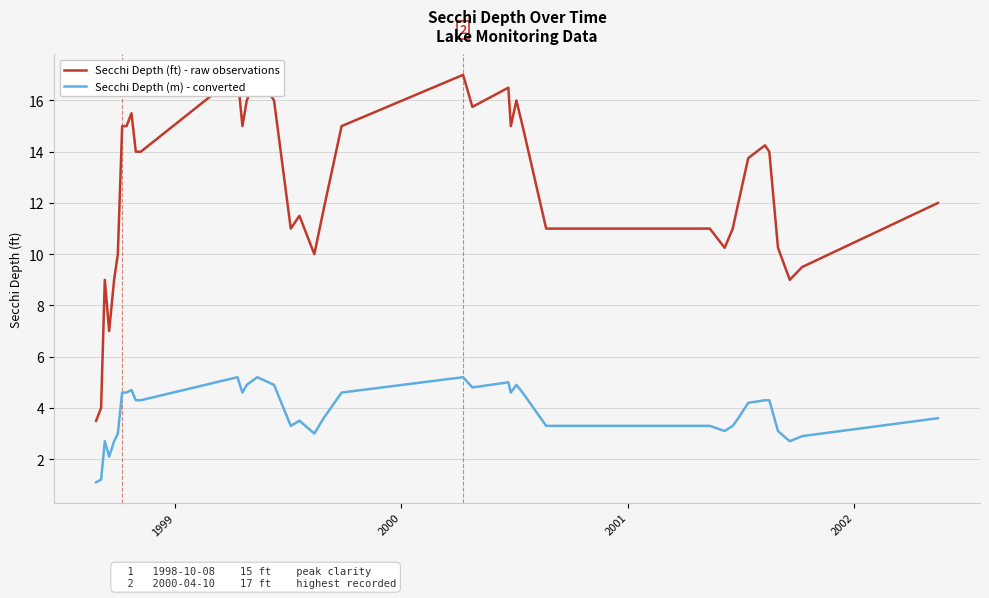

Which series has the widest spread of values?

Secchi Depth (ft)